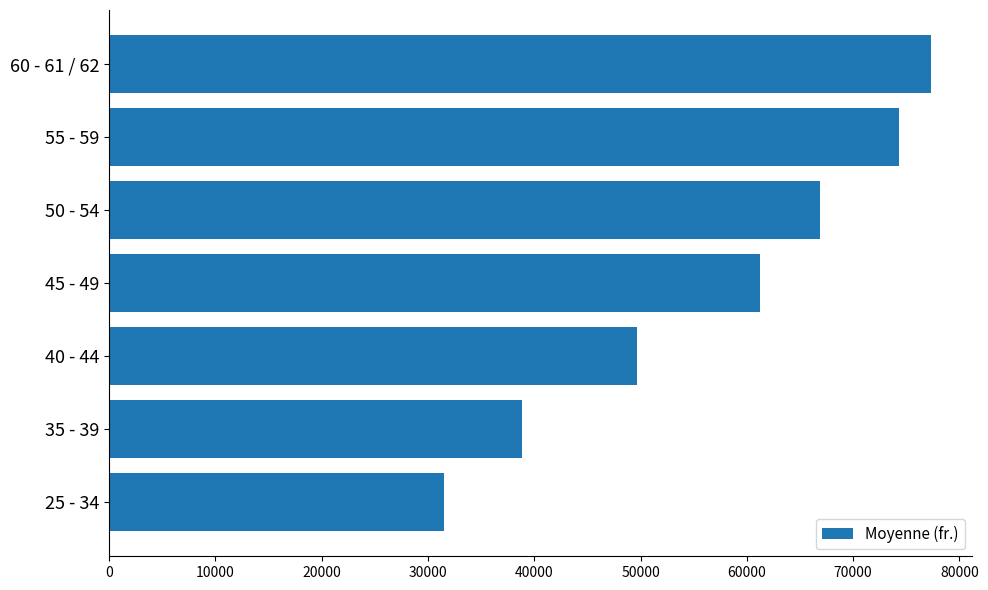

Reading bottom to top, what are all the values shown in this chart?

31512.9	38887.0	49704.3	61243.1	66883.9	74370.1	77345.6